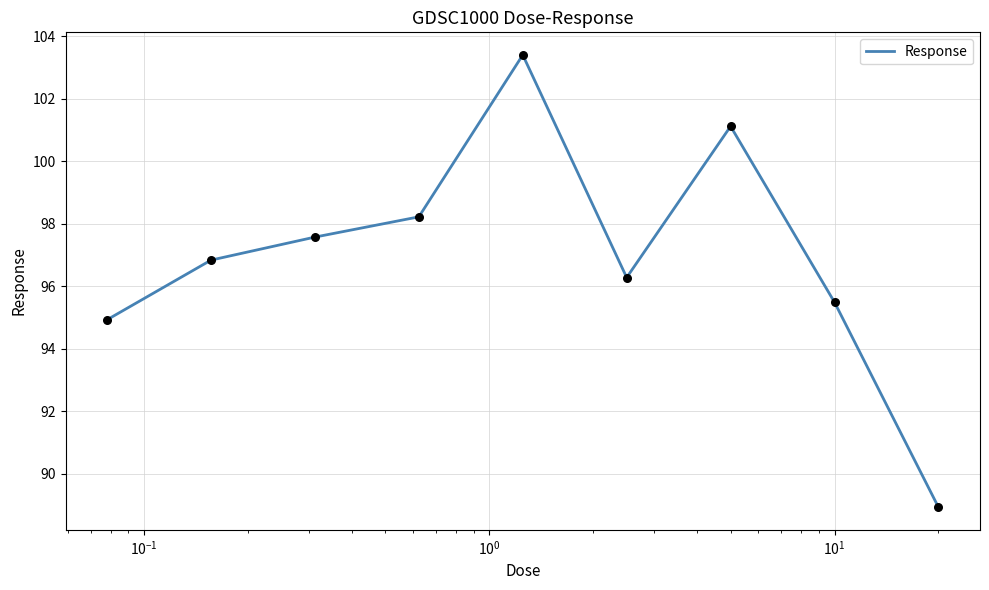

What is the minimum value shown in the chart?

88.9